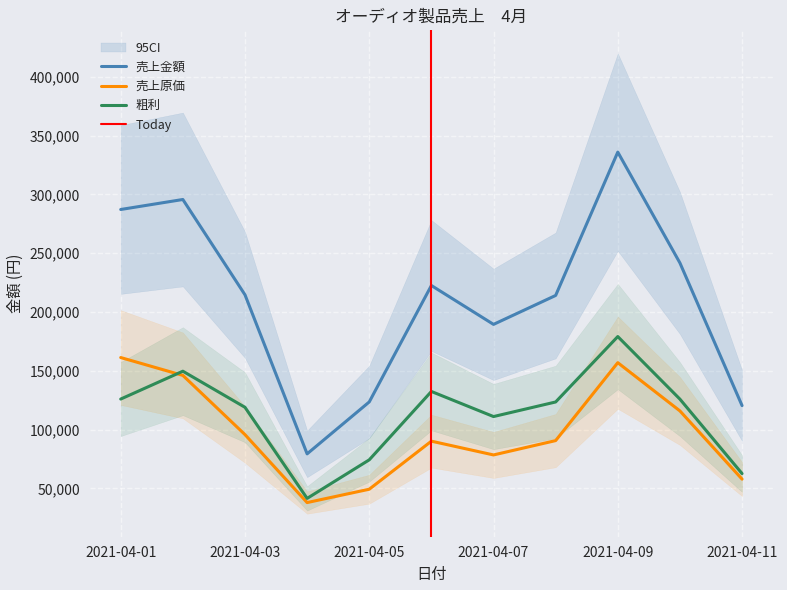

What is the lowest value of the 粗利 series?

41420